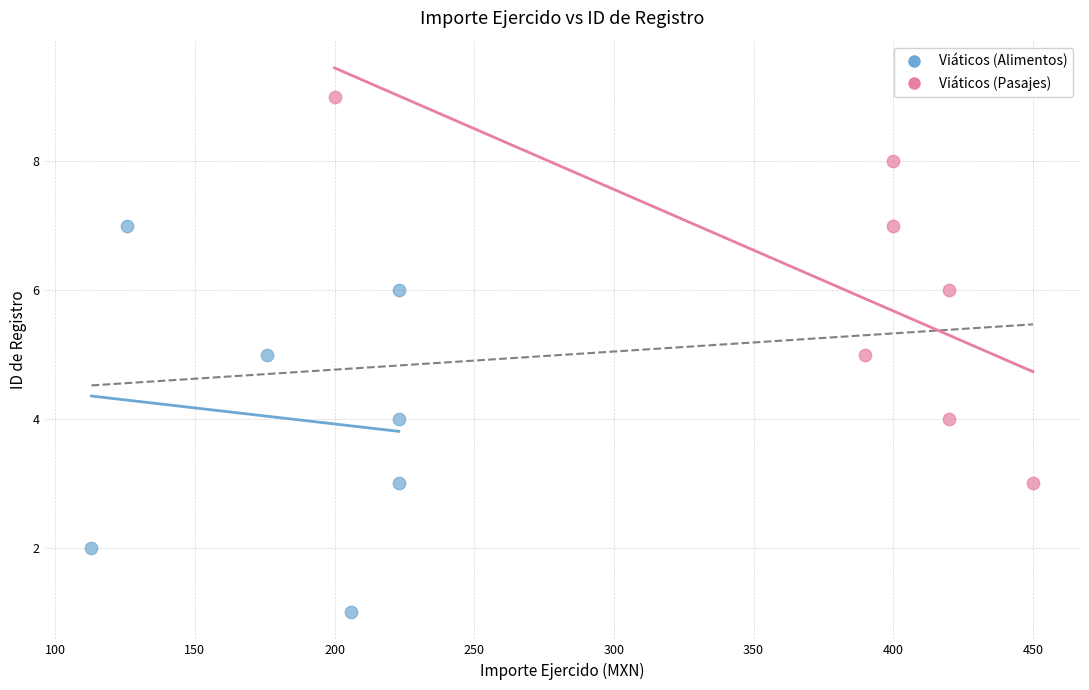

Which series reaches the minimum Y coordinate?

Viáticos (Alimentos)